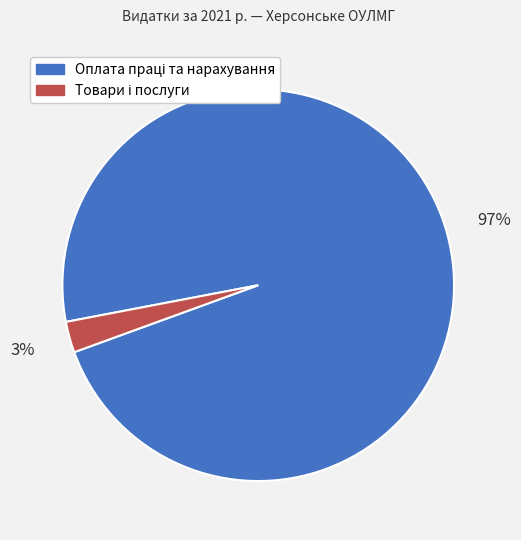

Is there a majority slice in this chart?

Yes